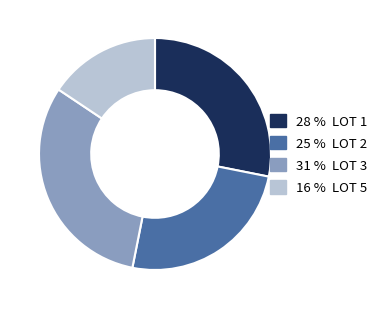

Does any single category account for the majority?

No